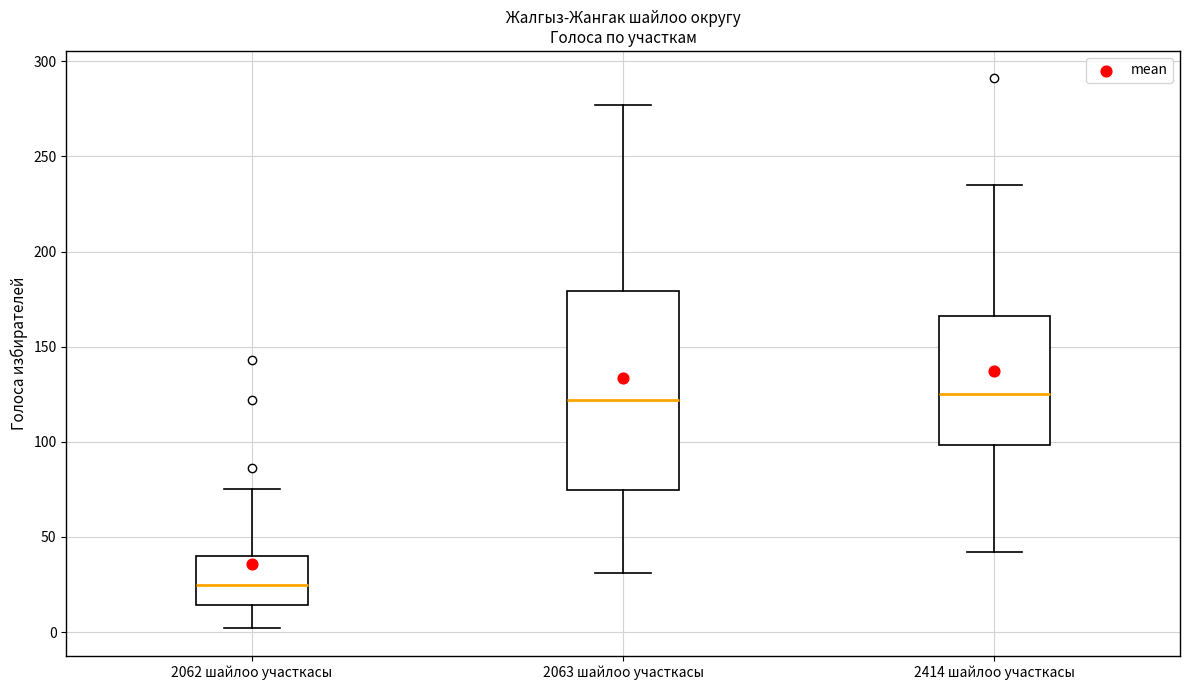

Reading left to right, transcribe this box plot: for each box, give where its median line is, the range the box spans, and where its two whiskers end, as read against the y-axis. The values are not printed on the chart, so give them approximately, as read against the axis.

2062 шайлоо участкасы: median 25, box 15 to 40, whiskers 0 to 75
2063 шайлоо участкасы: median 120, box 75 to 180, whiskers 30 to 275
2414 шайлоо участкасы: median 125, box 100 to 165, whiskers 40 to 235